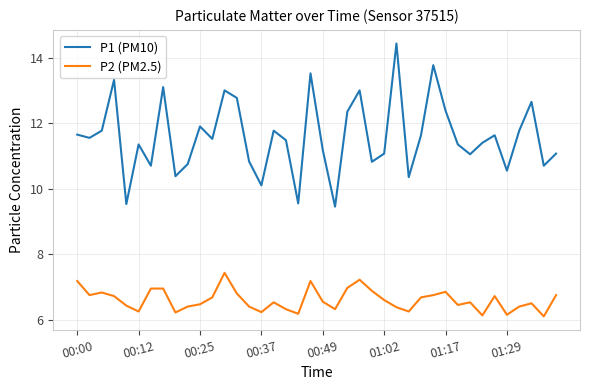

Which series has the largest total across all categories?

P1 (PM10)